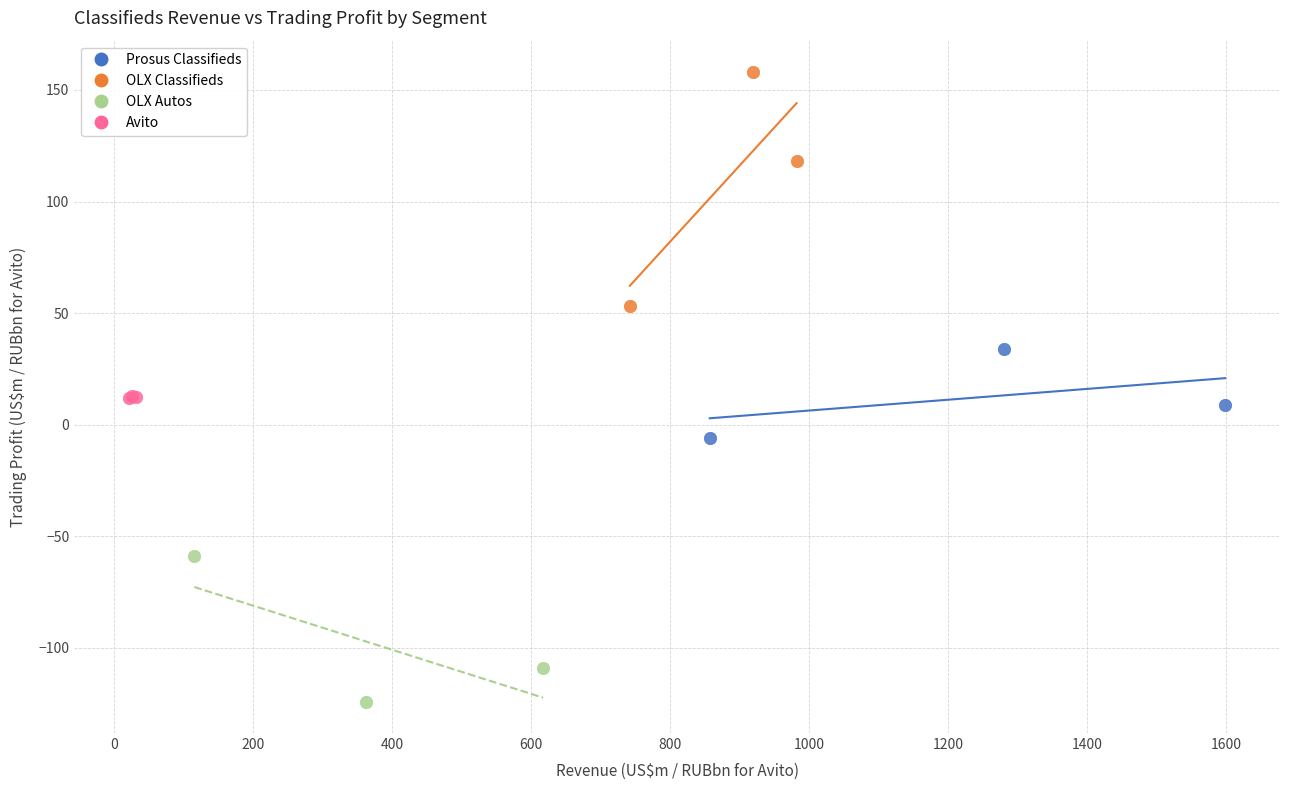

What are all the series names shown in the legend?

Prosus Classifieds, OLX Classifieds, OLX Autos, Avito